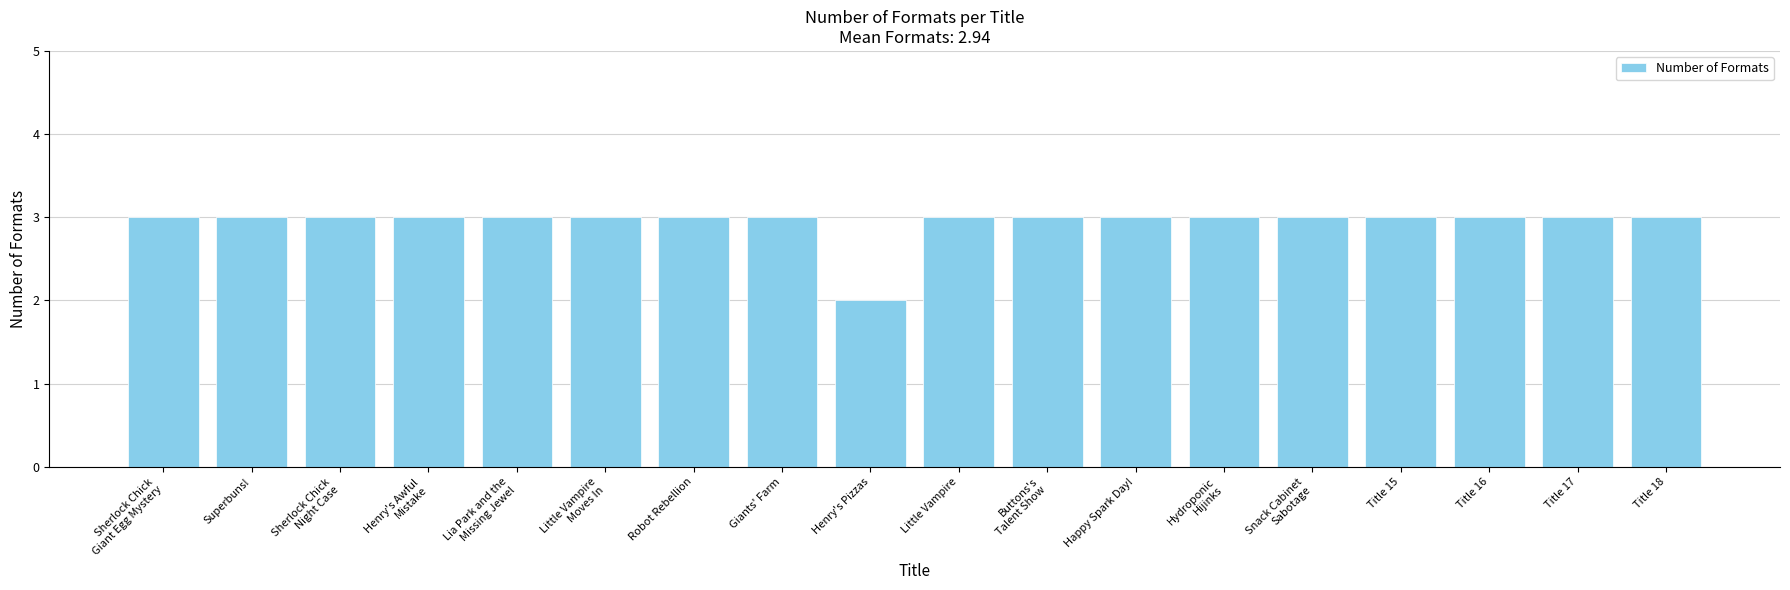

How many bars are there in total?

18